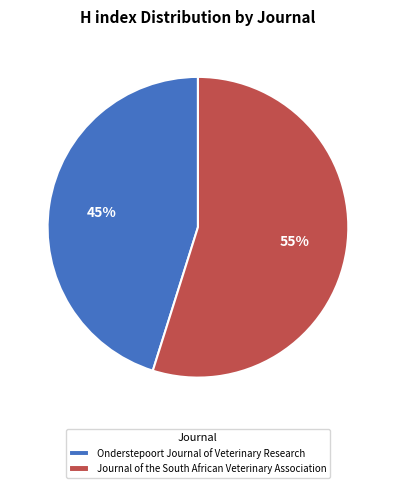

Approximately how many times larger is the value at Journal of the South African Veterinary Association compared to Onderstepoort Journal of Veterinary Research?

1.2